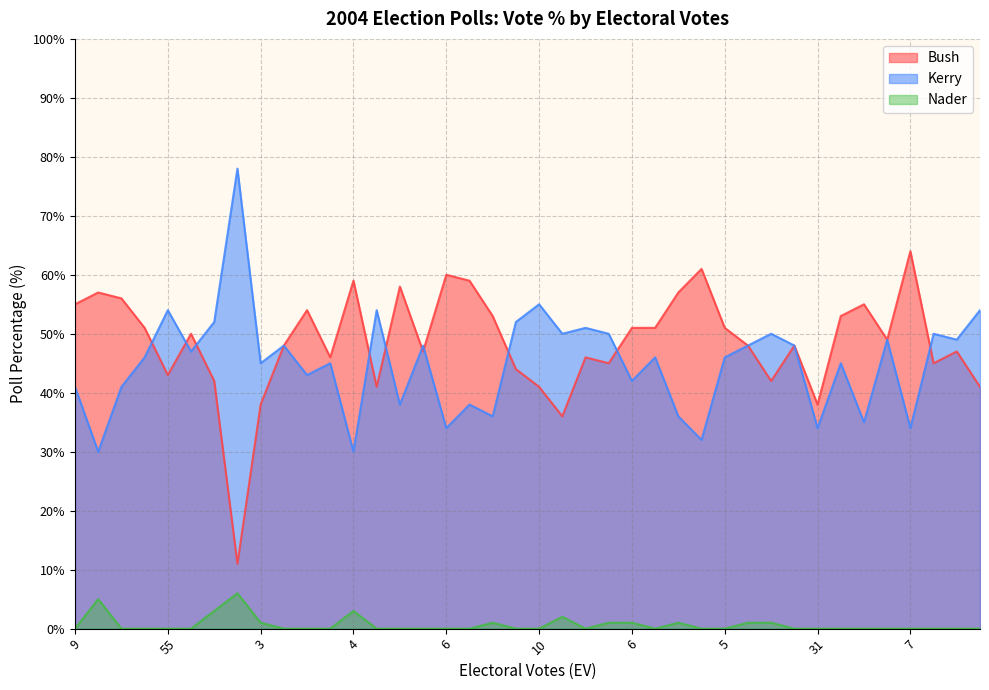

What are all the series names shown in the legend?

Bush, Kerry, Nader